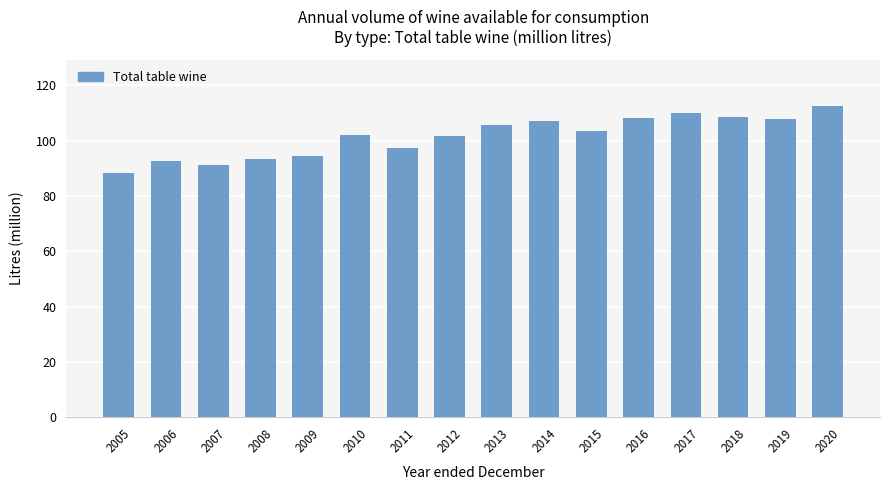

What is the ratio of the value at 2020 to the value at 2013?

1.1